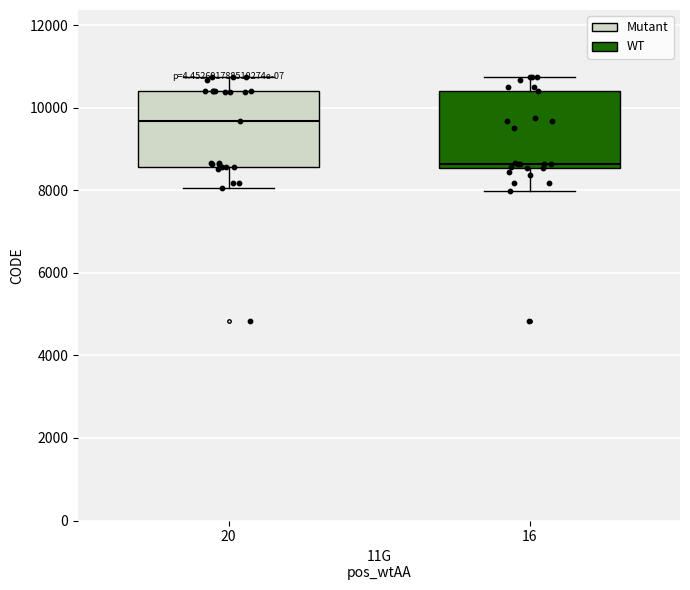

Where is the lower edge of the box at x = 16 on the y-axis? The values are not printed on the chart, so give them approximately, as read against the axis.

8600